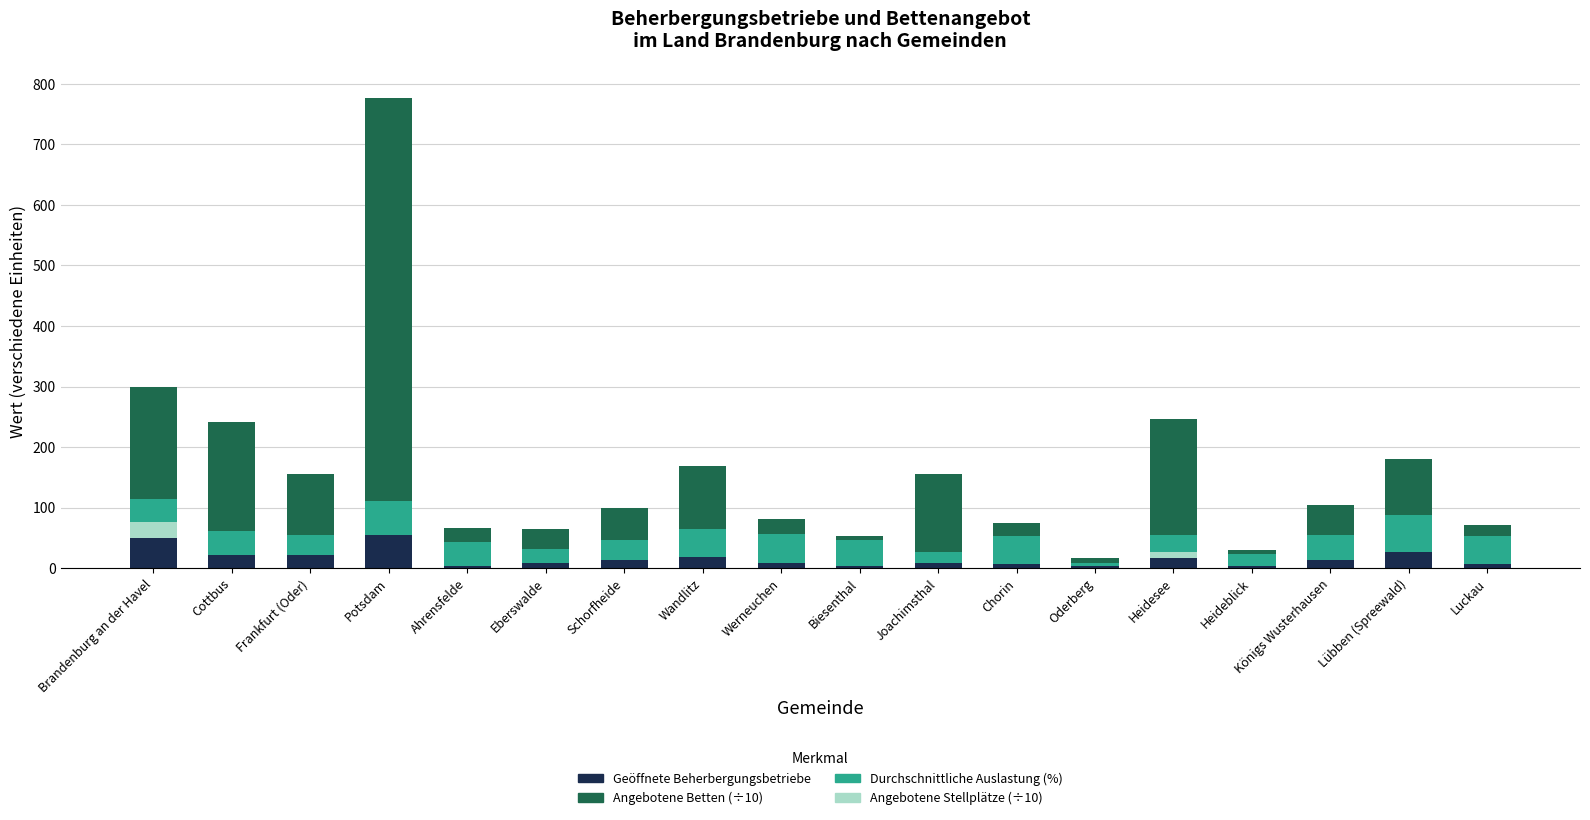

At which category is the sum across all series the highest?

Potsdam